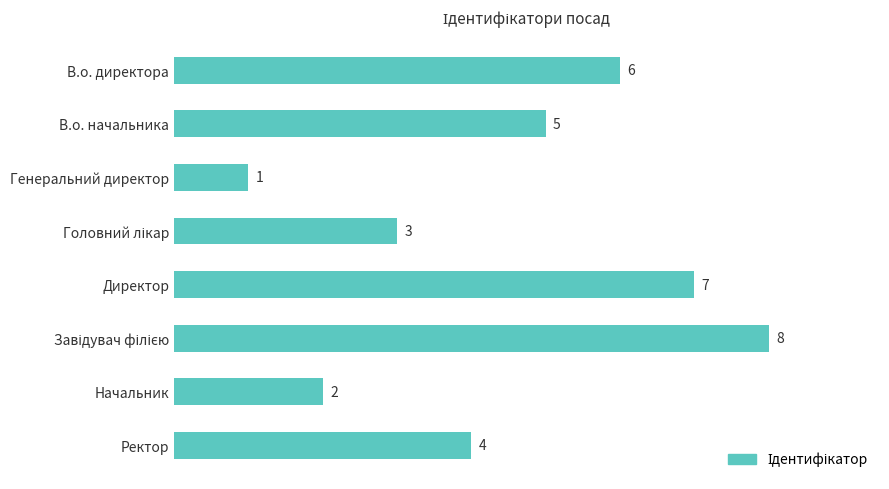

What is the difference between the maximum and minimum values?

7